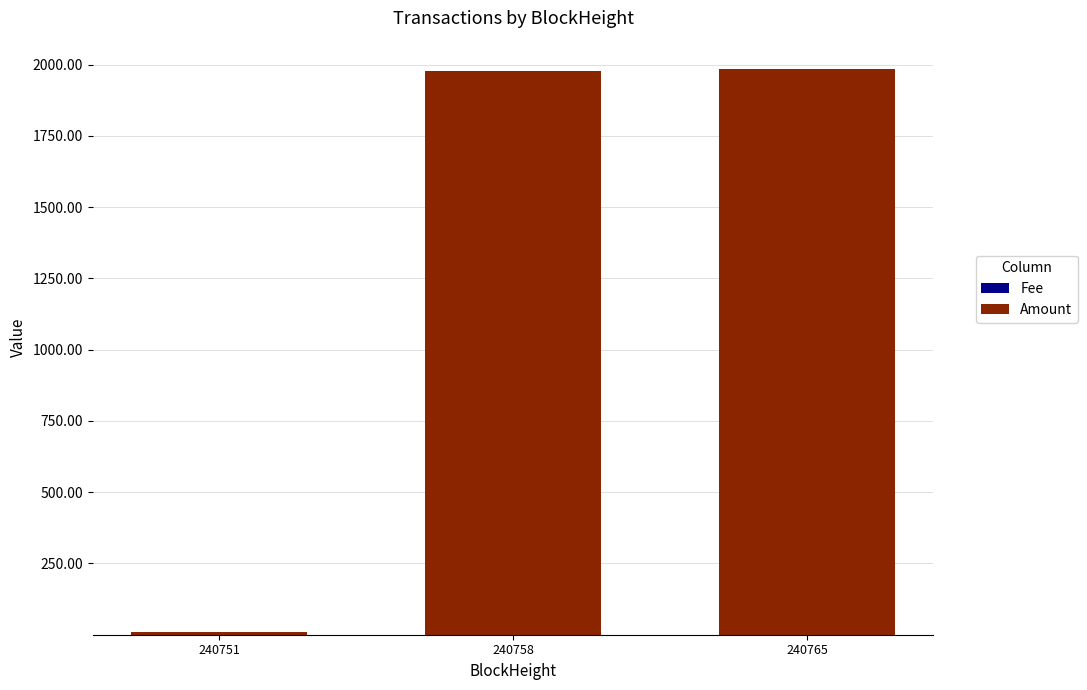

Are the bars horizontal?

No